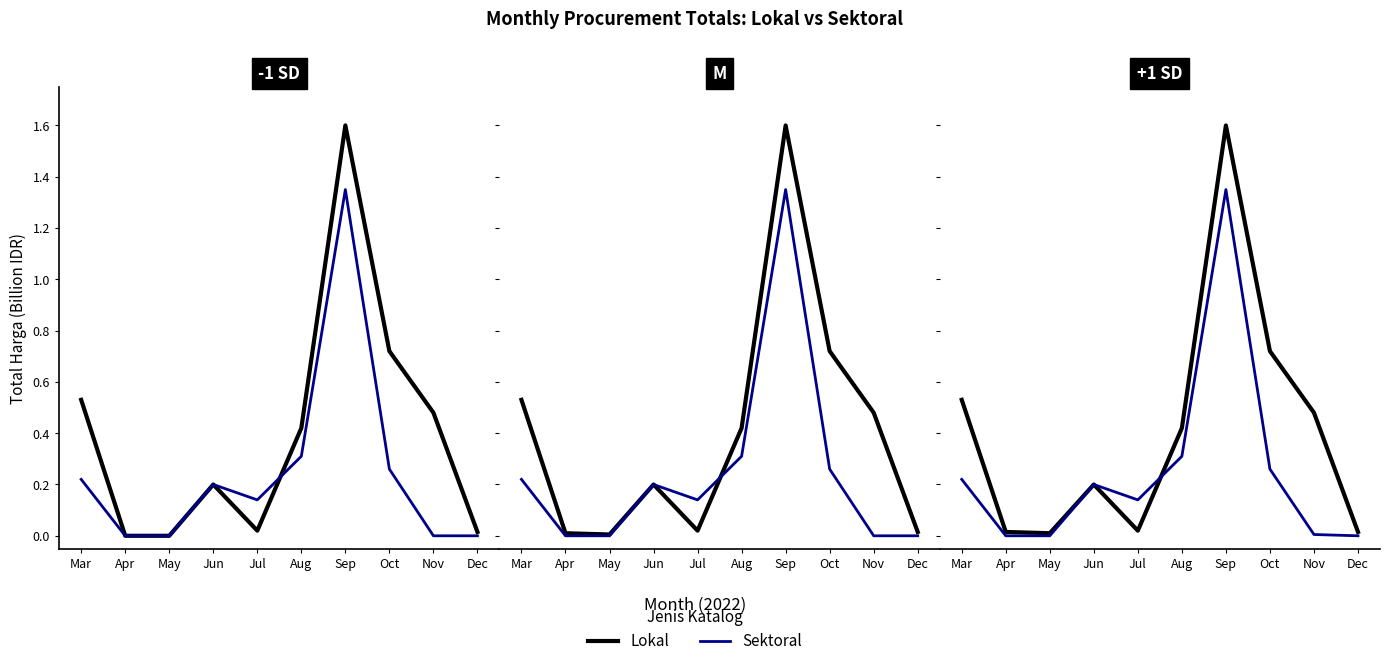

Rank the series by their average value, from lowest to highest.

Sektoral, Lokal